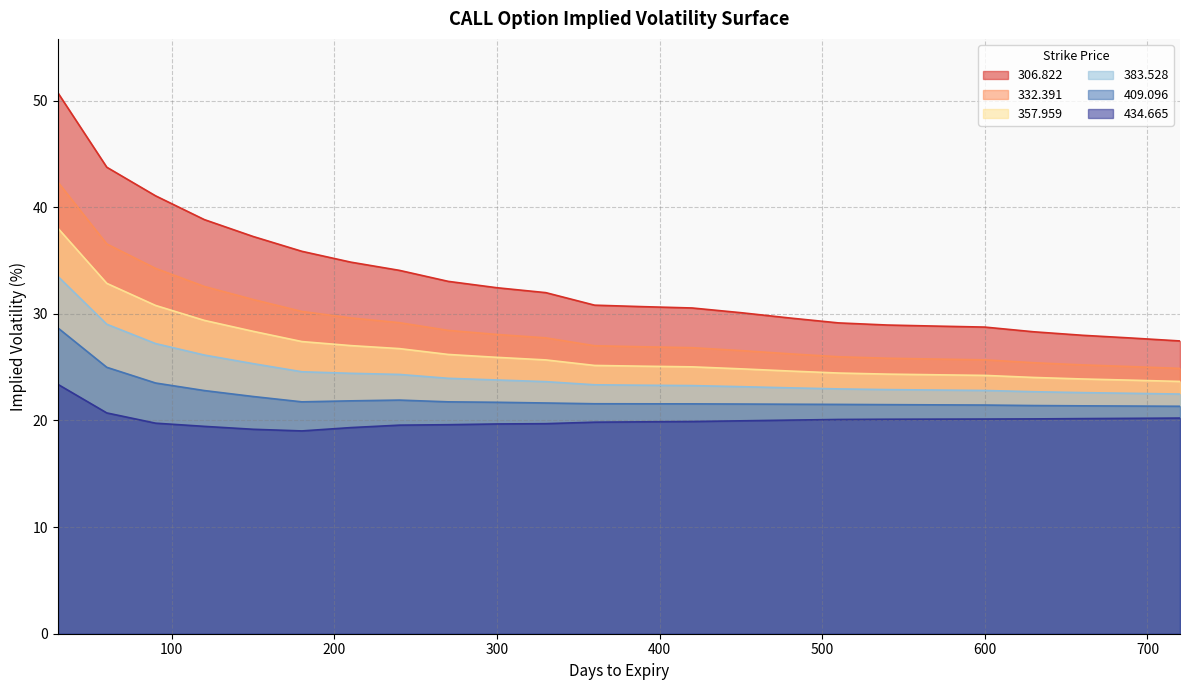

What is the difference between the second highest and second lowest values in the 409.096 series?

3.6